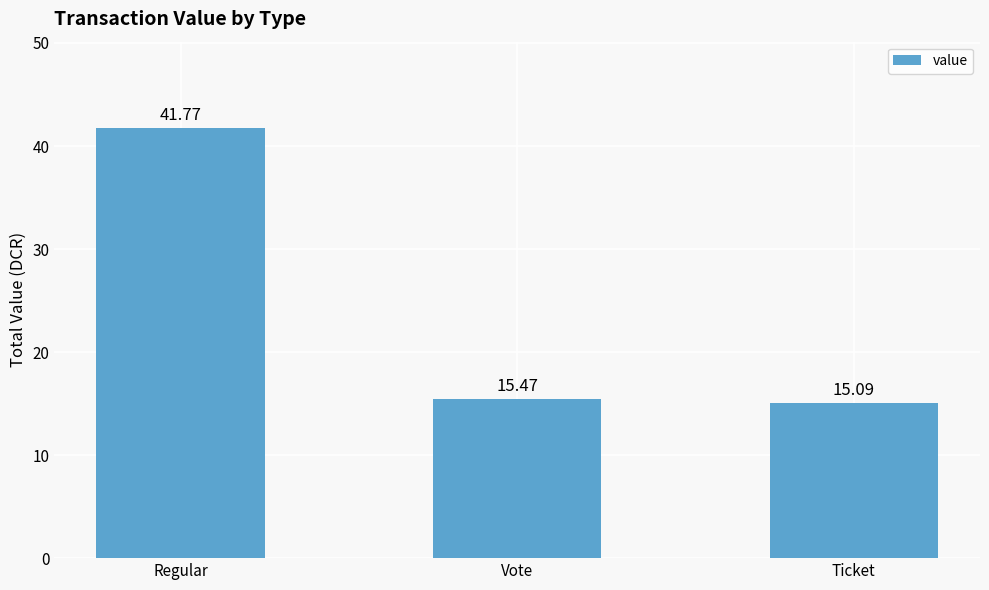

What is the difference between the maximum and second lowest values?

26.3